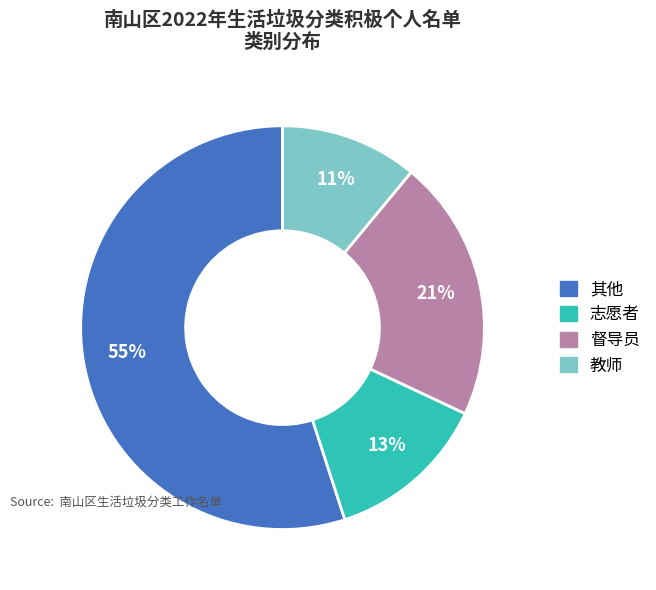

What is the largest slice in the pie chart?

其他